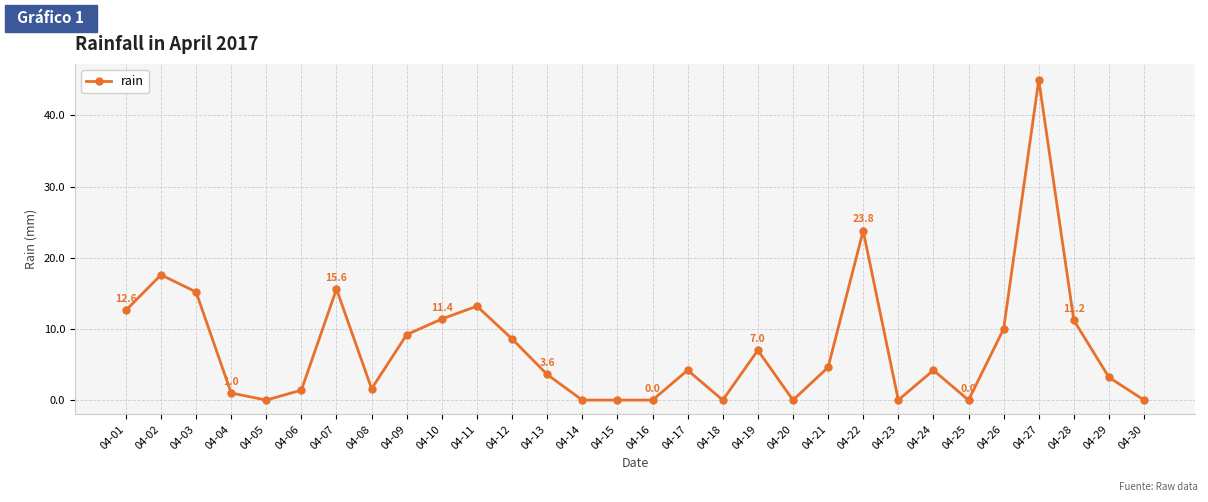

The chart shows a value of 11.2 at 04-28. True or false?

True